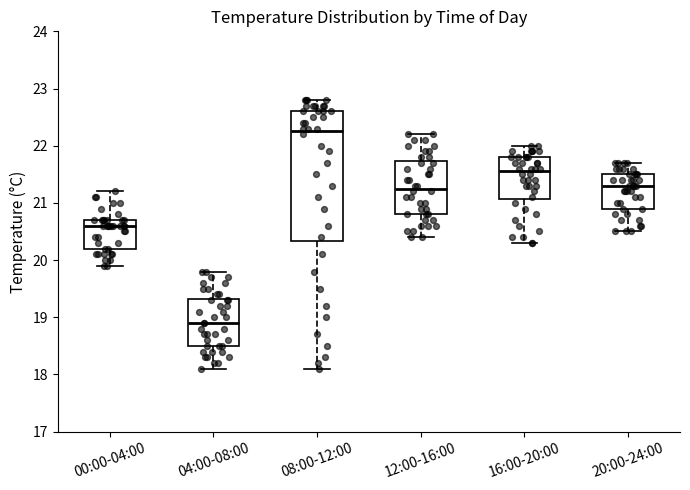

Comparing the boxes themselves (not the whiskers), which one is the tallest?

08:00-12:00